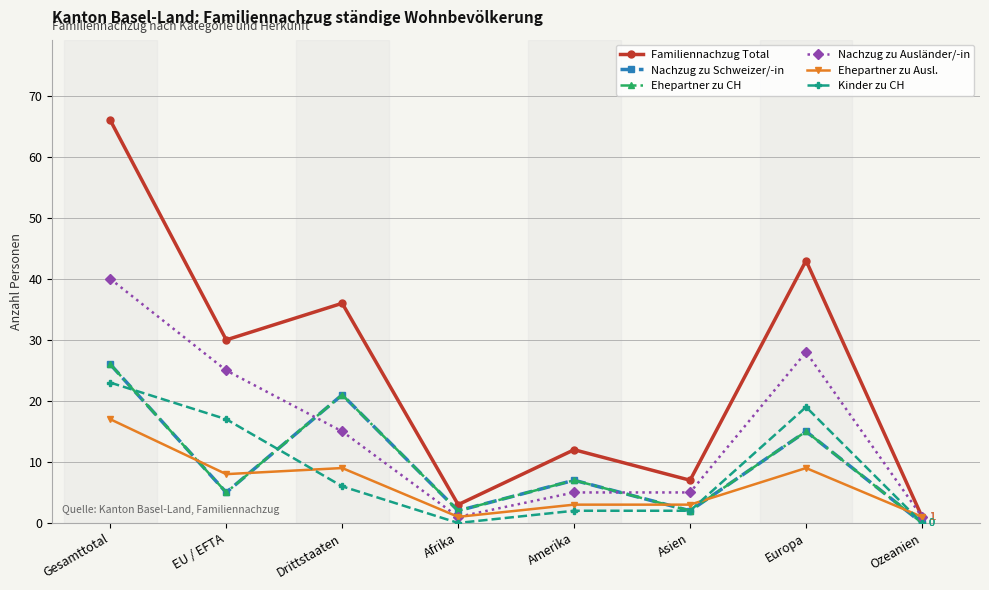

At which category is the sum across all series the highest?

Gesamttotal